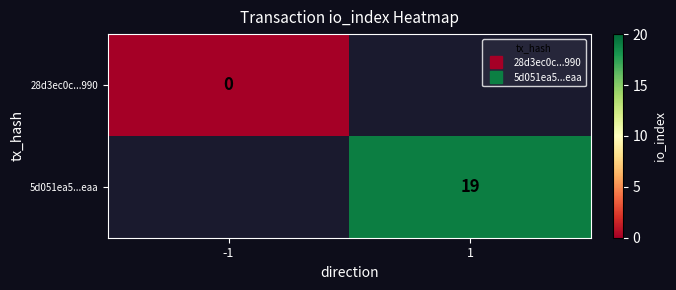

Rank the series by their average value, from lowest to highest.

28d3ec0c...990, 5d051ea5...eaa